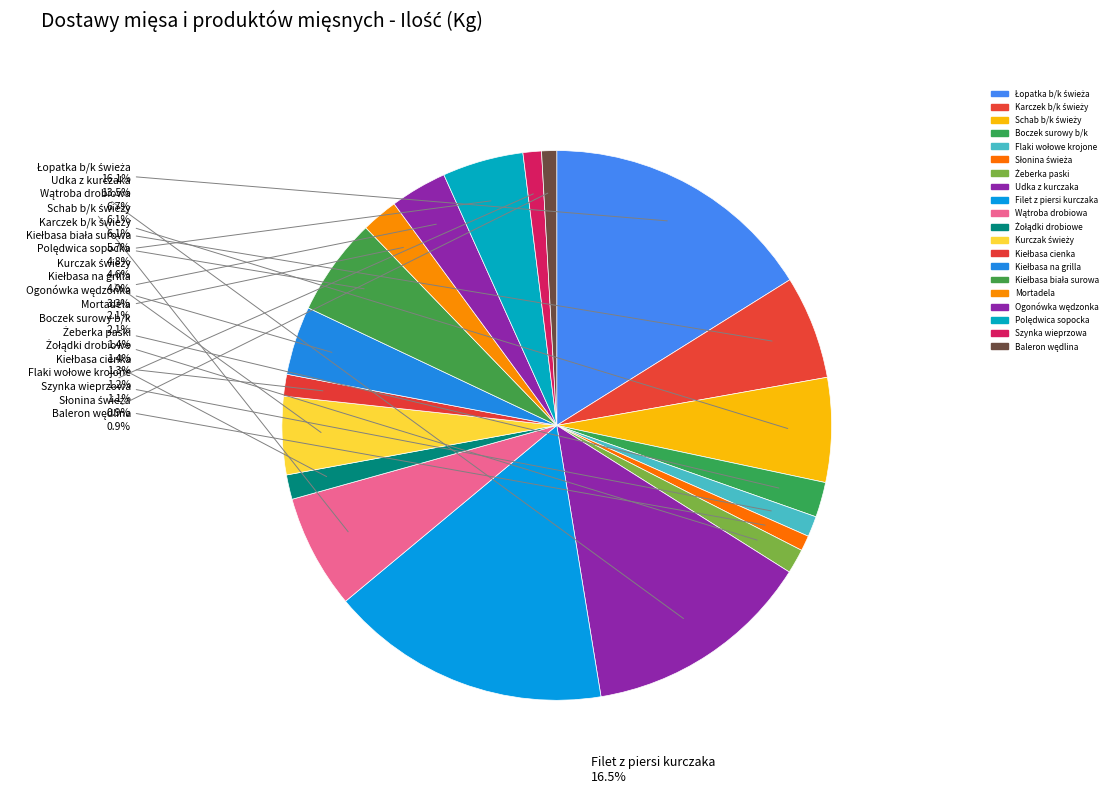

To the nearest percent, what is the combined percentage of Żeberka paski and Kurczak świeży?

6%